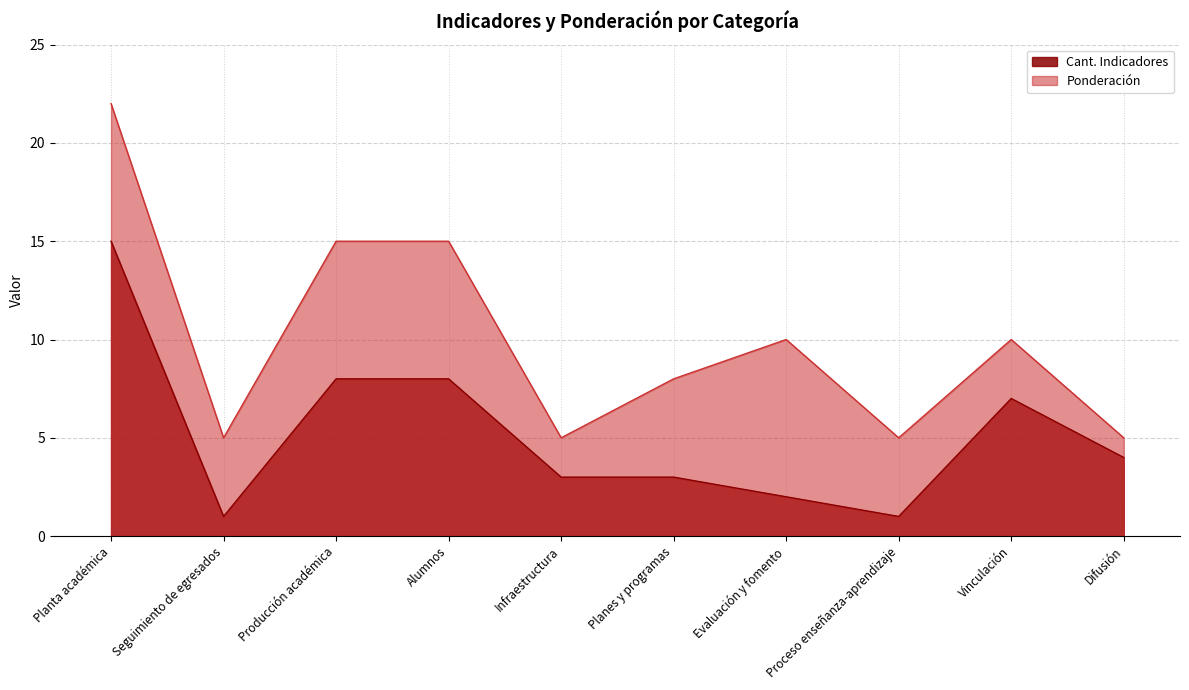

Is the value of Cant. Indicadores at Difusión greater than the value of Ponderación at Planes y programas?

No